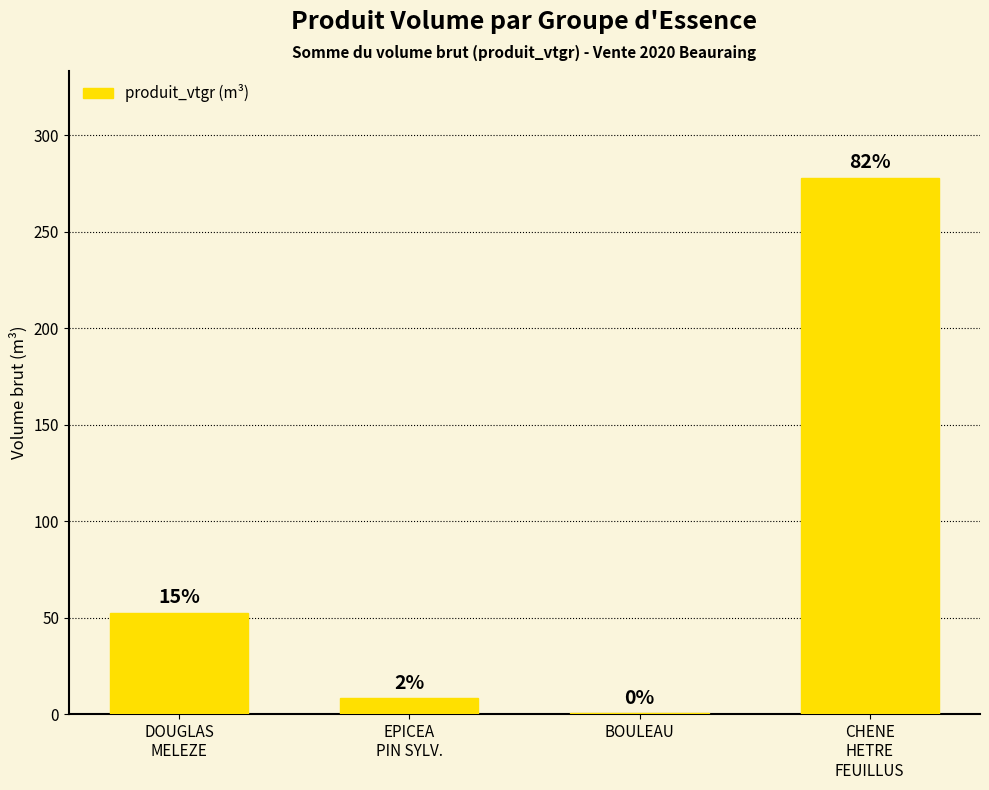

Read the value at CHENE
HETRE
FEUILLUS.

277.9